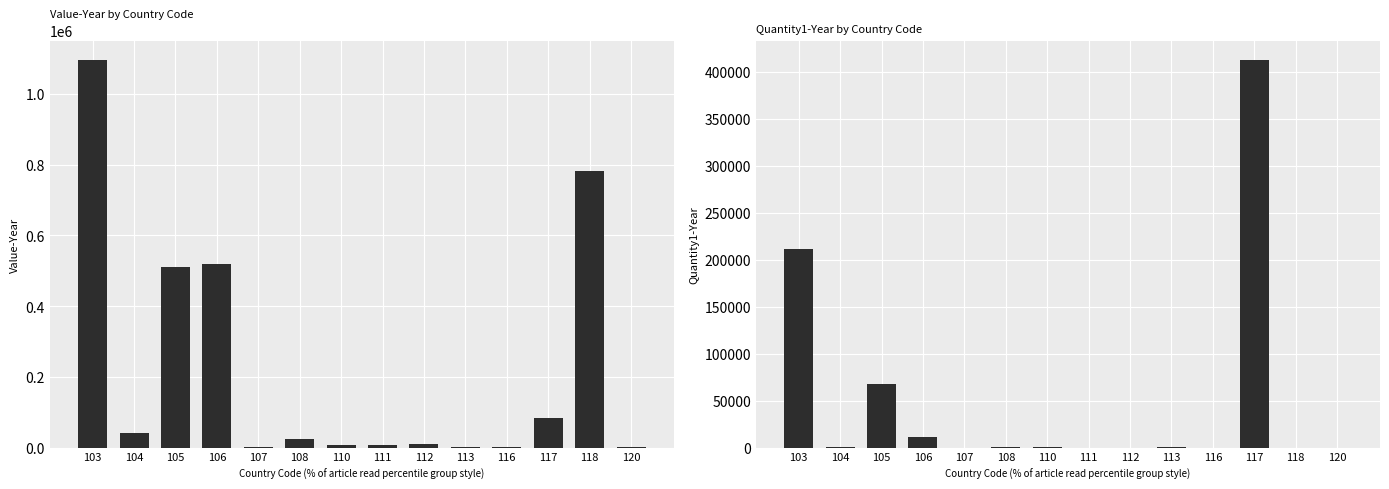

How many series are shown in this chart?

2